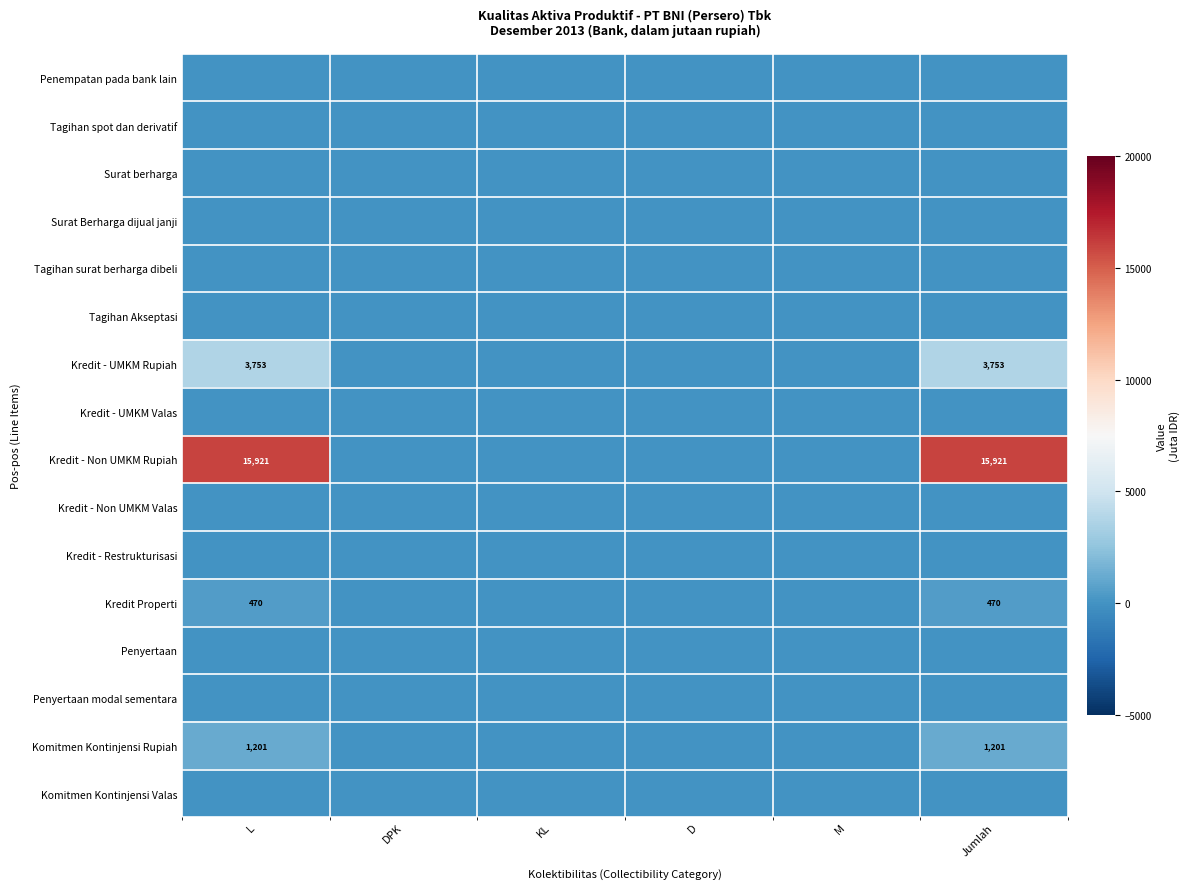

Between L and KL, which series saw the biggest shift?

Kredit - Non UMKM Rupiah